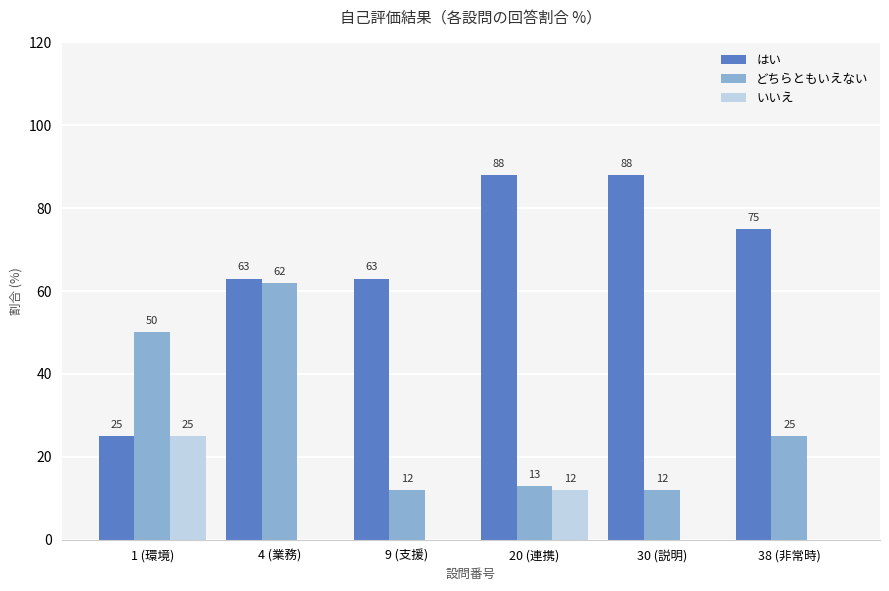

Reading left to right, extract all data points from this chart.

はい: 1 (環境)=25	4 (業務)=63	9 (支援)=63	20 (連携)=88	30 (説明)=88	38 (非常時)=75
どちらともいえない: 1 (環境)=50	4 (業務)=62	9 (支援)=12	20 (連携)=13	30 (説明)=12	38 (非常時)=25
いいえ: 1 (環境)=25	4 (業務)=0	9 (支援)=0	20 (連携)=12	30 (説明)=0	38 (非常時)=0